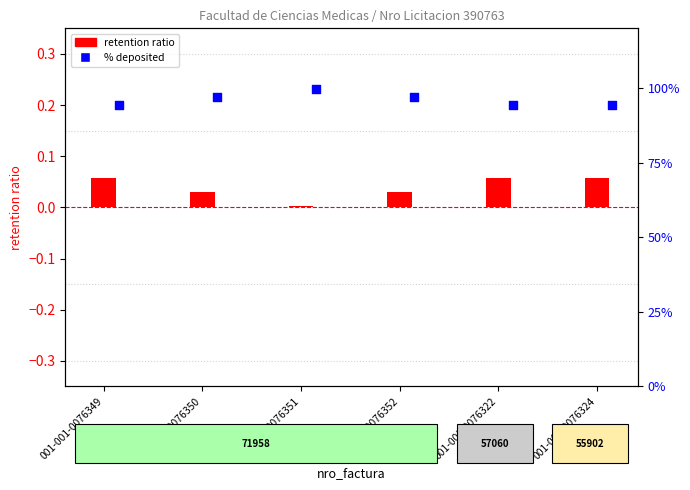

At how many categories does at least one series exceed 29?

6